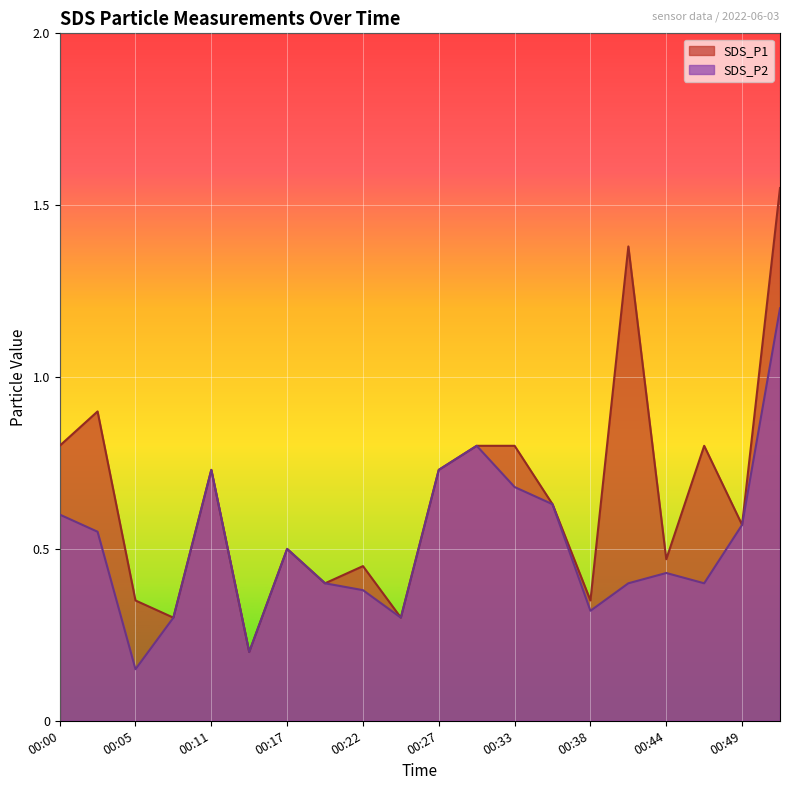

True or false: SDS_P2 has more than 2 points higher than both neighbors.

True